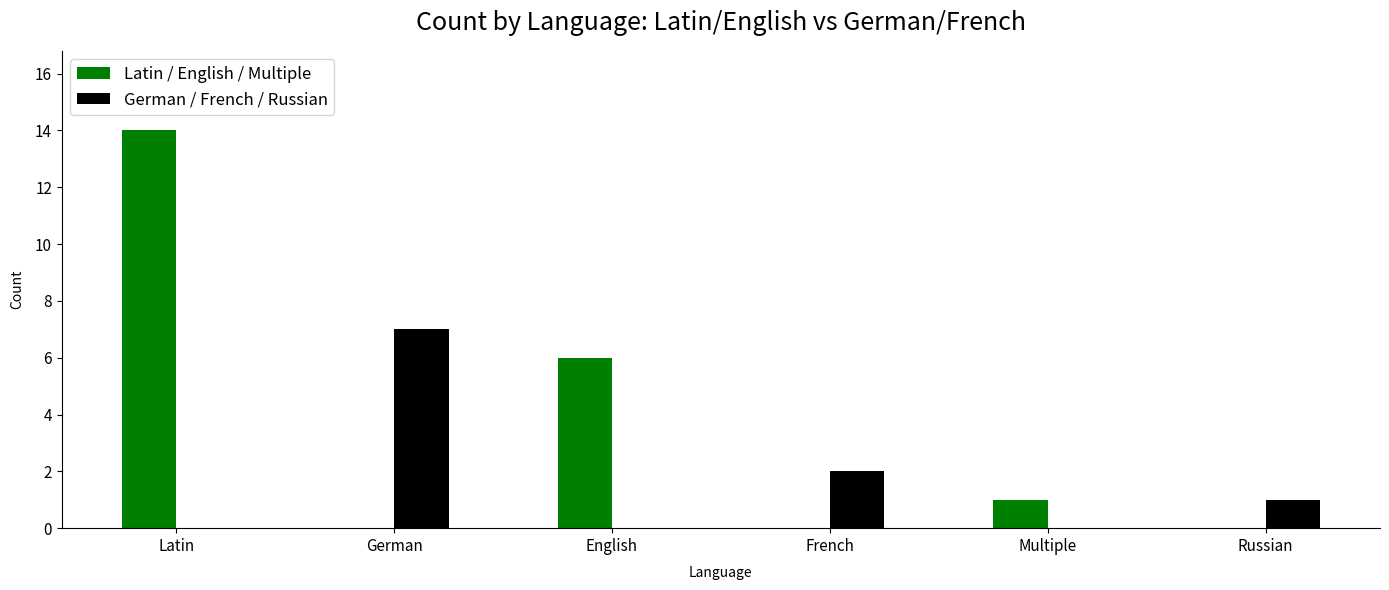

Which label corresponds to the largest value in the chart?

Latin